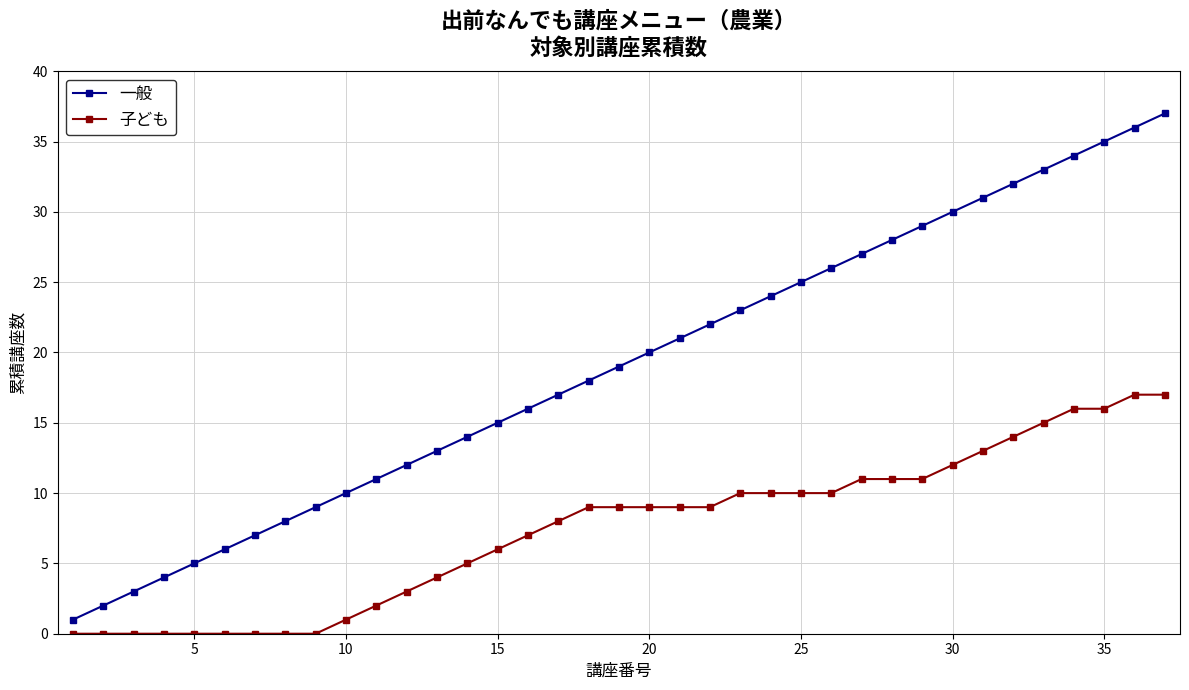

Which series has the largest total across all categories?

一般